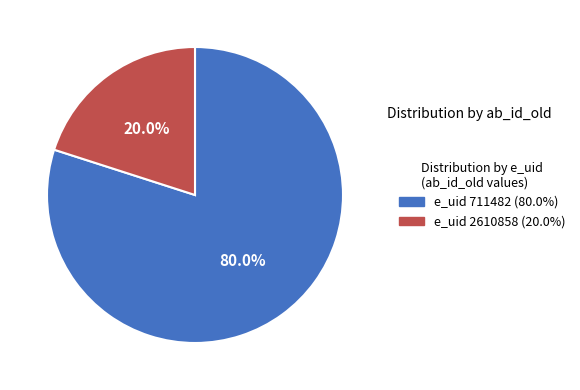

What percentage is NOT represented by e_uid 2610858 (20.0%)?

80.0%